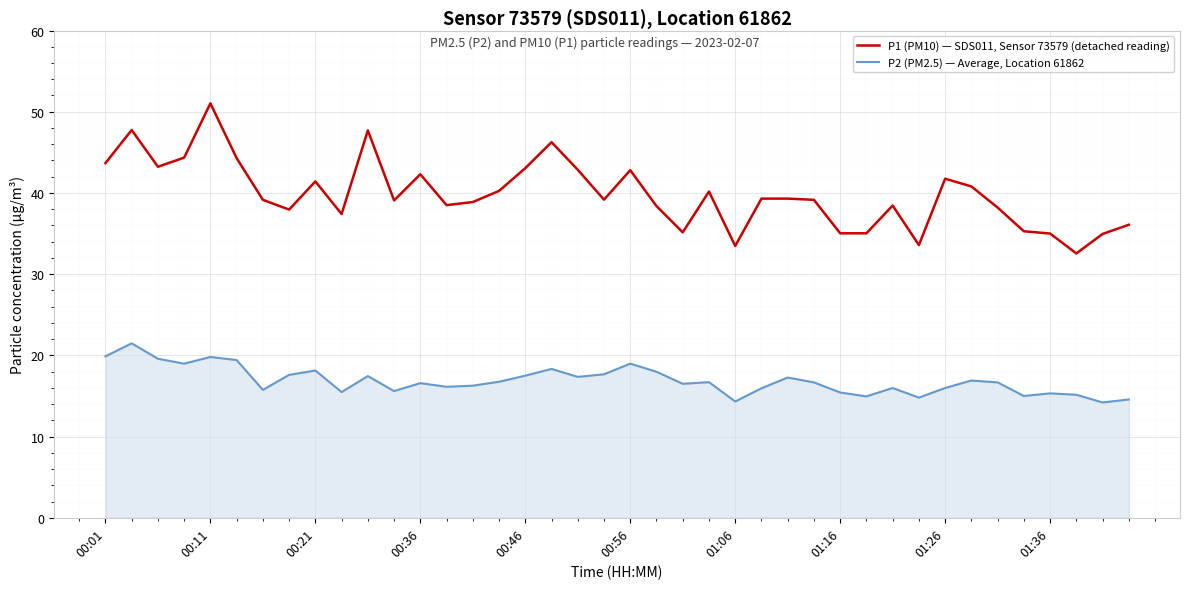

What is the difference between the maximum and minimum values in the P1 (PM10) — SDS011, Sensor 73579 (detached reading) series?

18.5